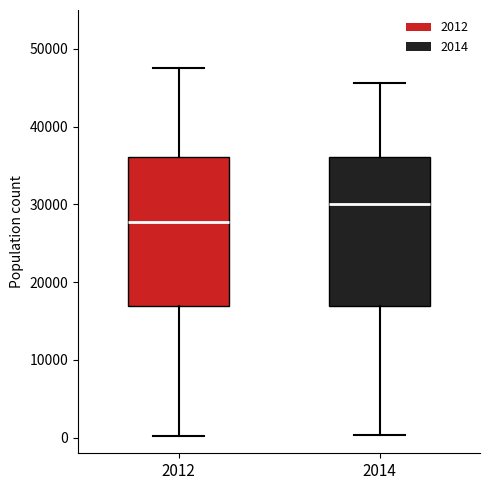

Which box has the lowest median line?

2012